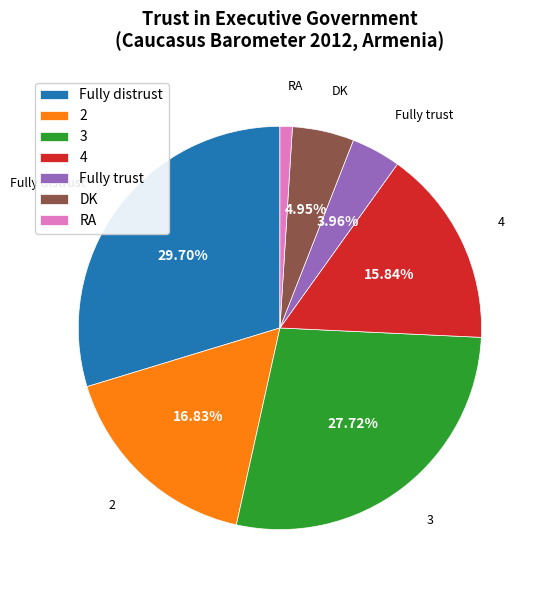

Is there any slice that represents more than half of the pie?

No